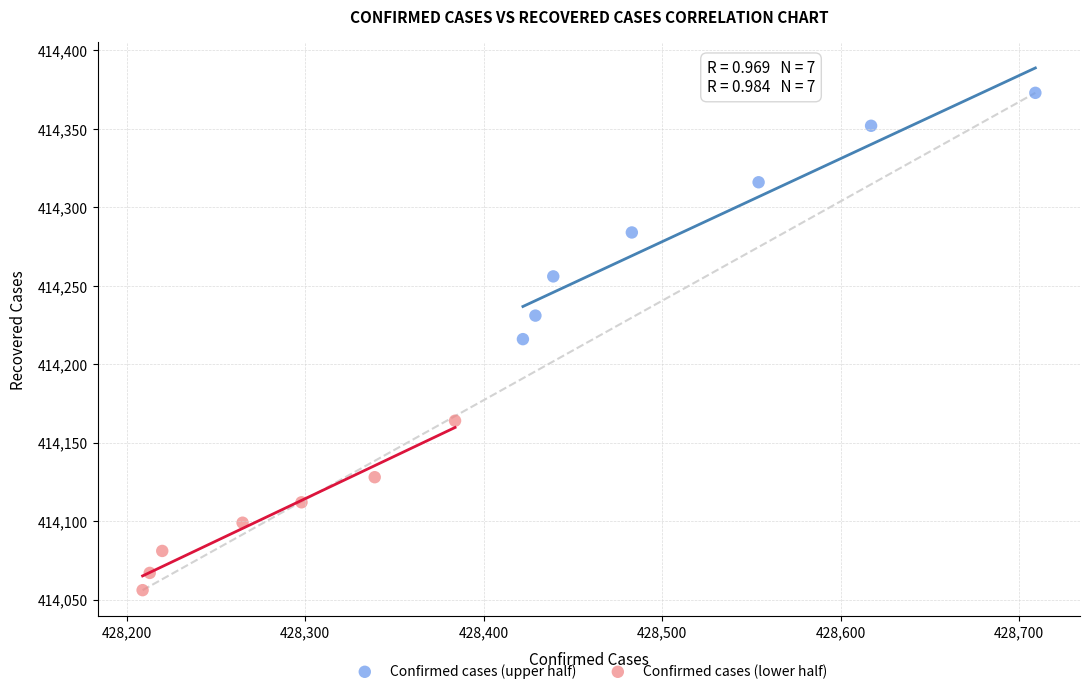

Which series contains the lowest Y value?

Confirmed cases (lower half)